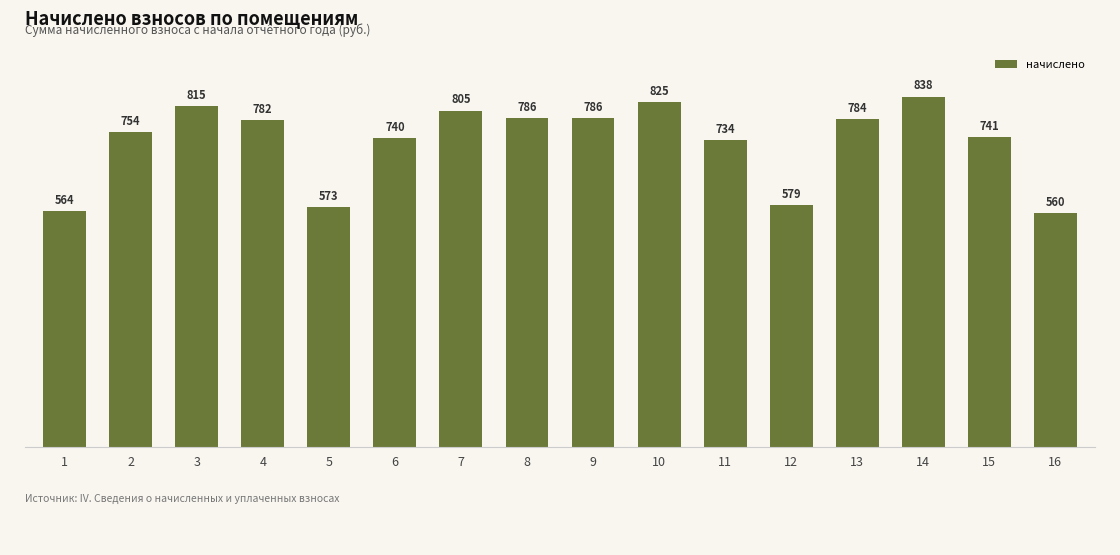

How many data points are above 782?

8